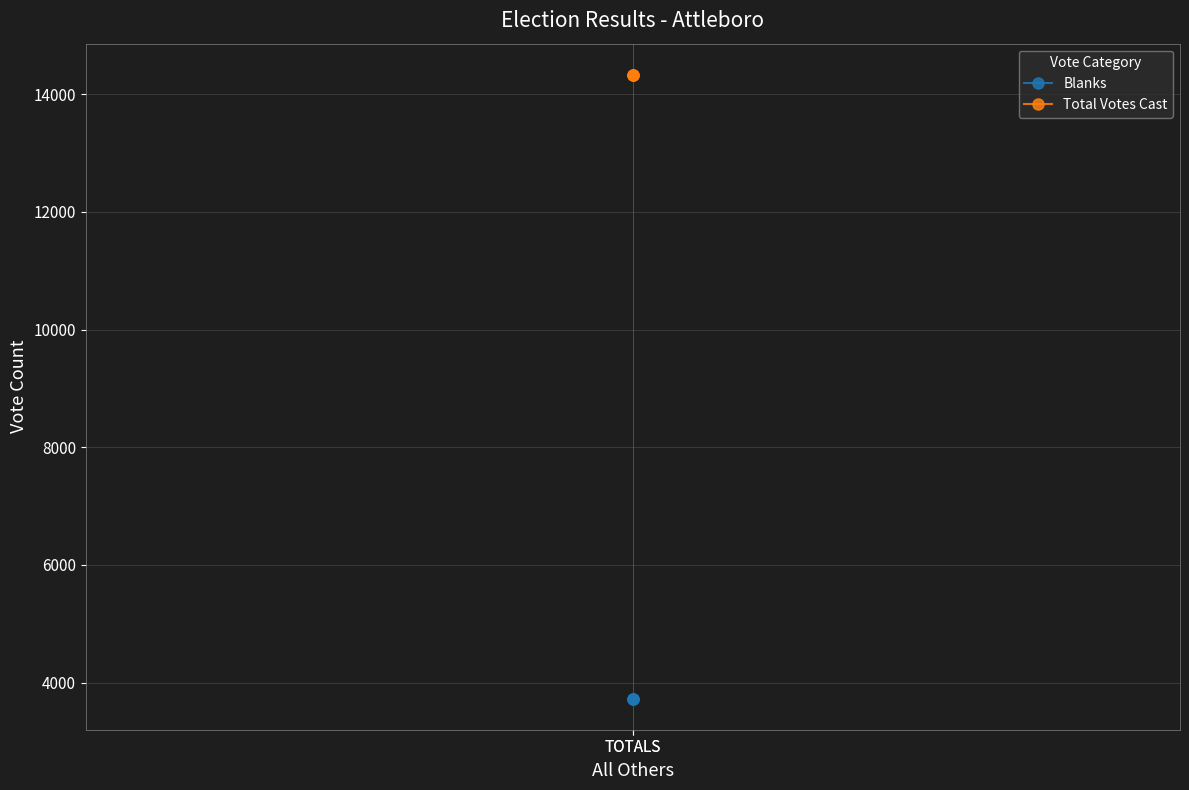

At how many categories does at least one series exceed 5571?

2